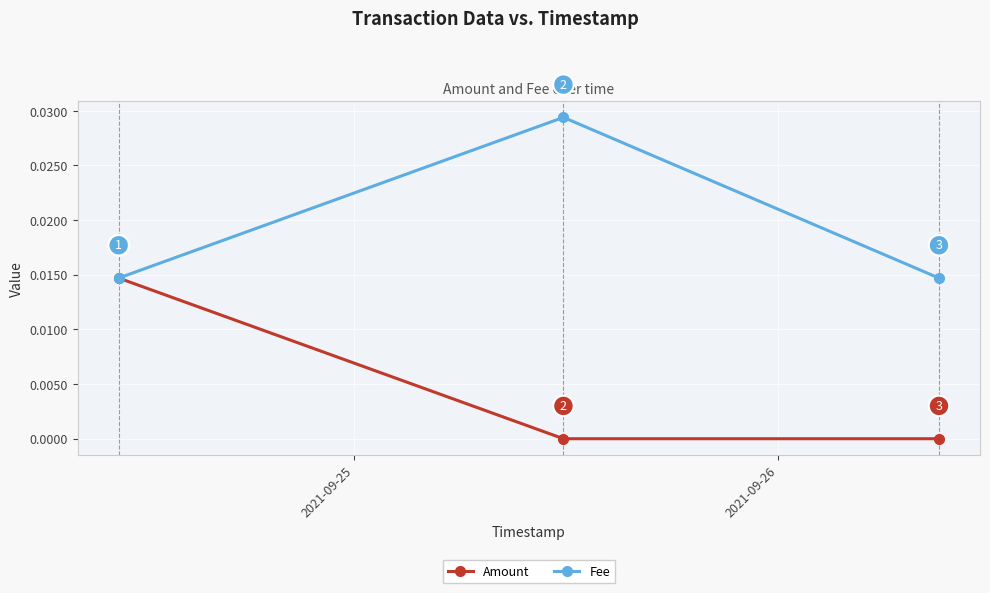

Is this an area chart (filled region under the line)?

No